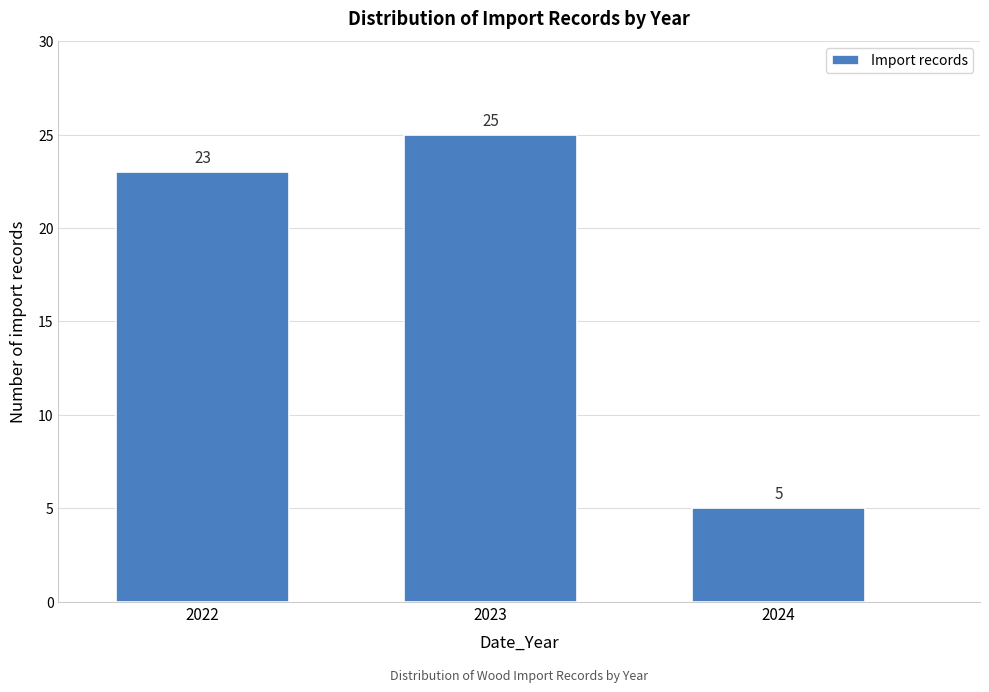

Reading right to left, list all the values displayed in this chart.

5	25	23